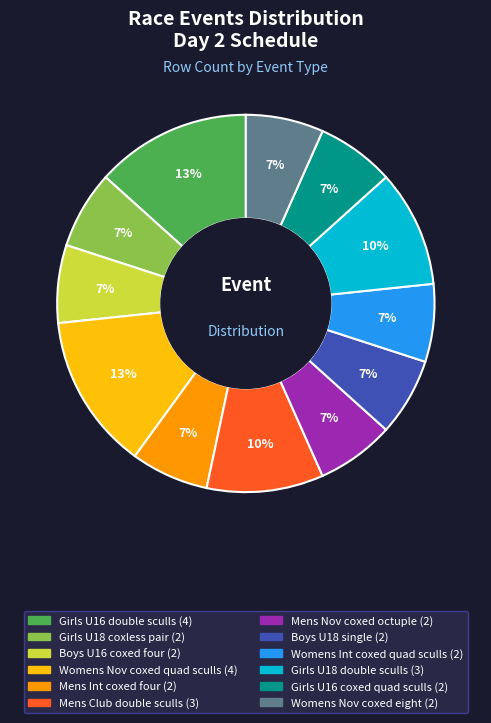

To the nearest percent, what percentage of the pie is Womens Int coxed quad sculls?

7%